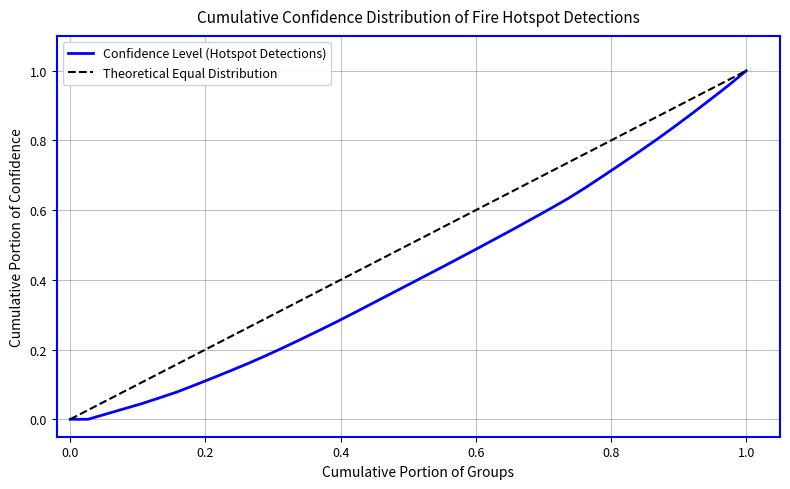

List the series in order of their overall mean, lowest first.

Confidence Level (Hotspot Detections), Theoretical Equal Distribution